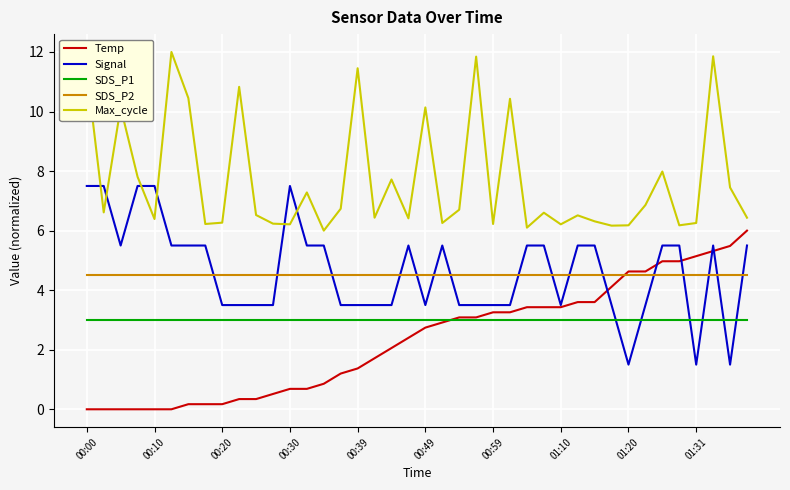

How many distinct data groups are displayed?

5